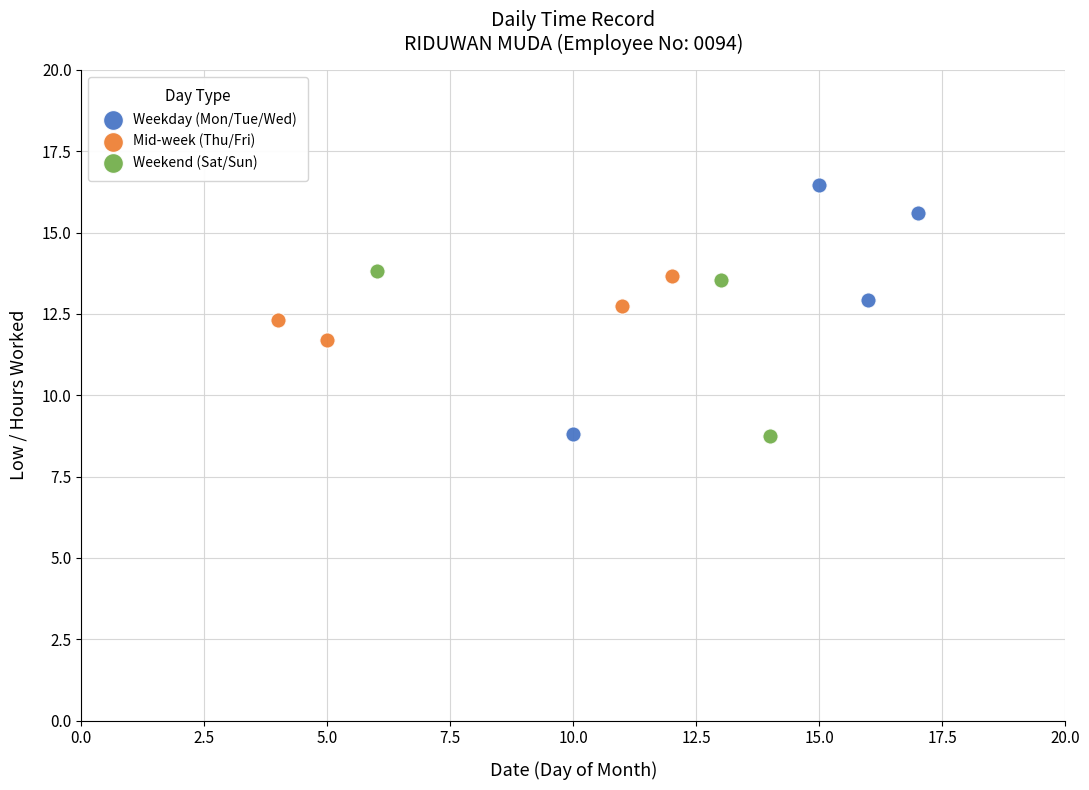

Which series has the largest Y range (max minus min)?

Weekday (Mon/Tue/Wed)